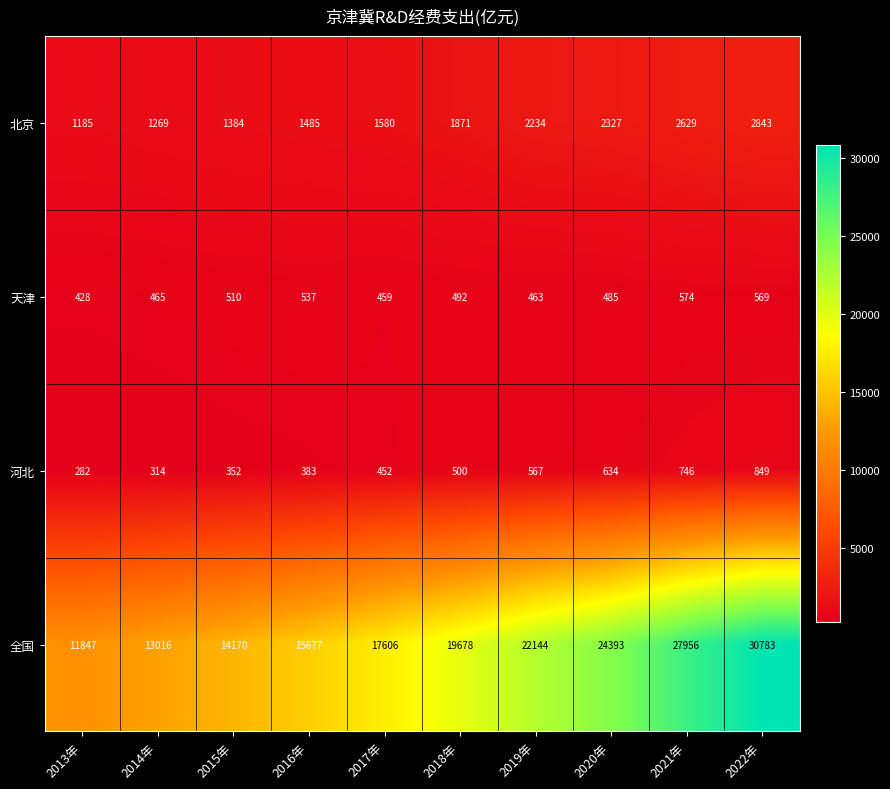

What is the maximum value shown in the chart?

30783